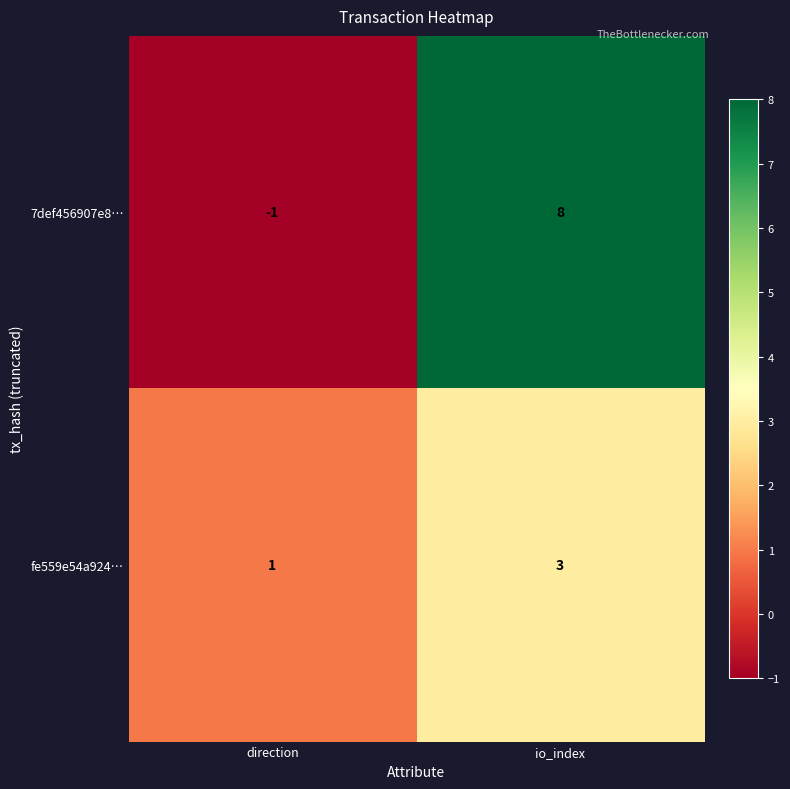

Reading right to left, transcribe all the data shown in this chart.

7def456907e8…: io_index=8	direction=-1
fe559e54a924…: io_index=3	direction=1